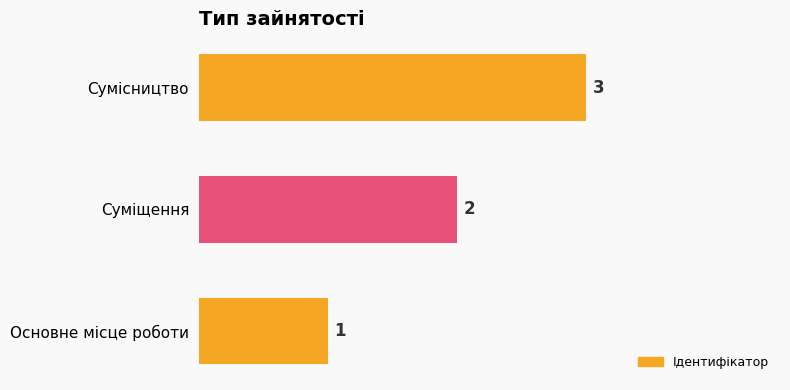

How many bars are there in total?

3